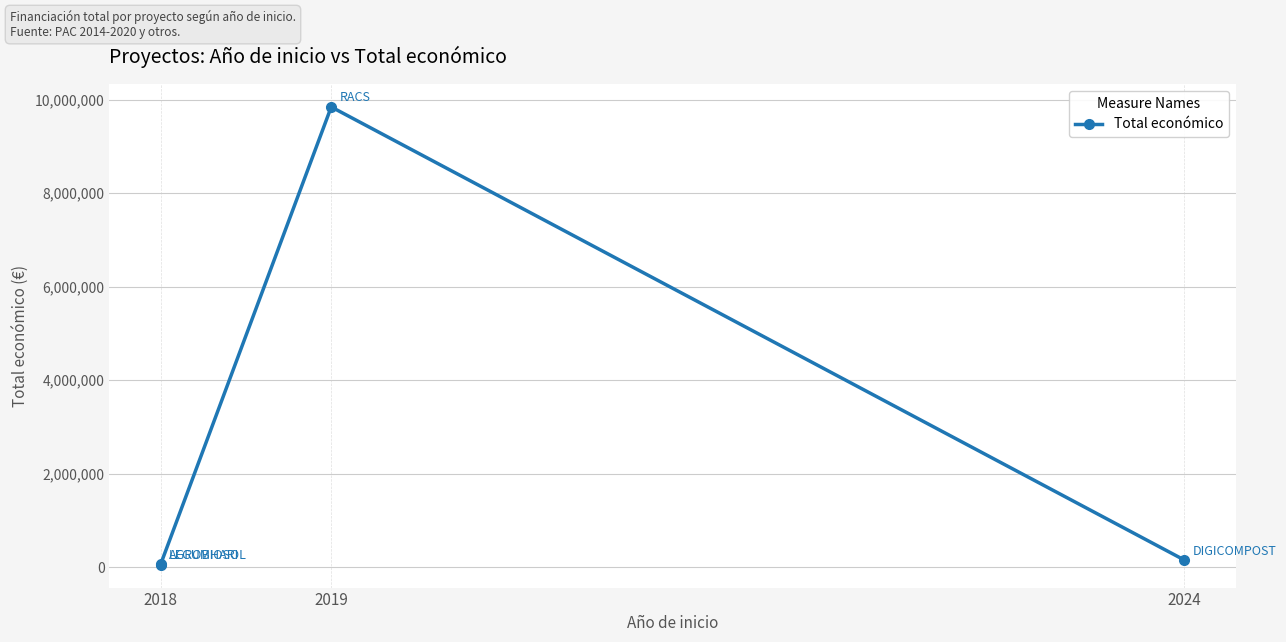

Reading left to right, what are all the values shown in this chart?

50929	57500	9847932	150000